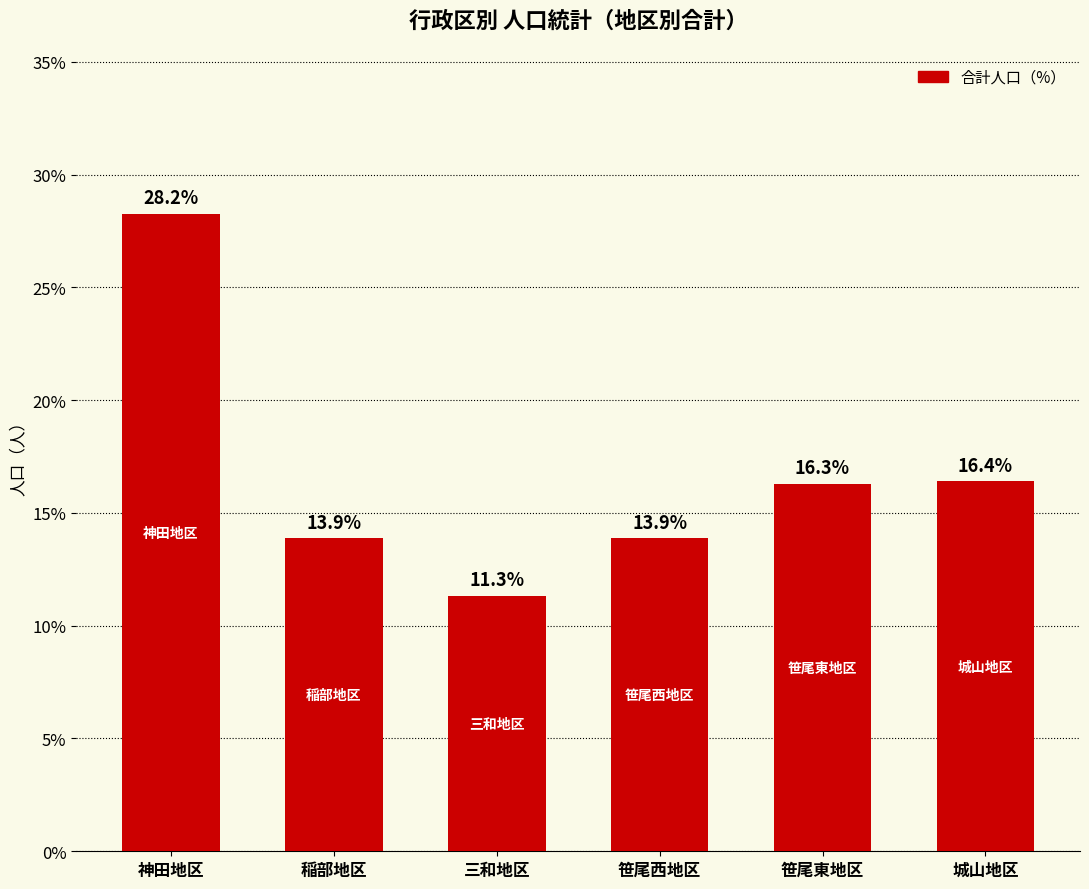

At which label is the value closest to 19?

城山地区